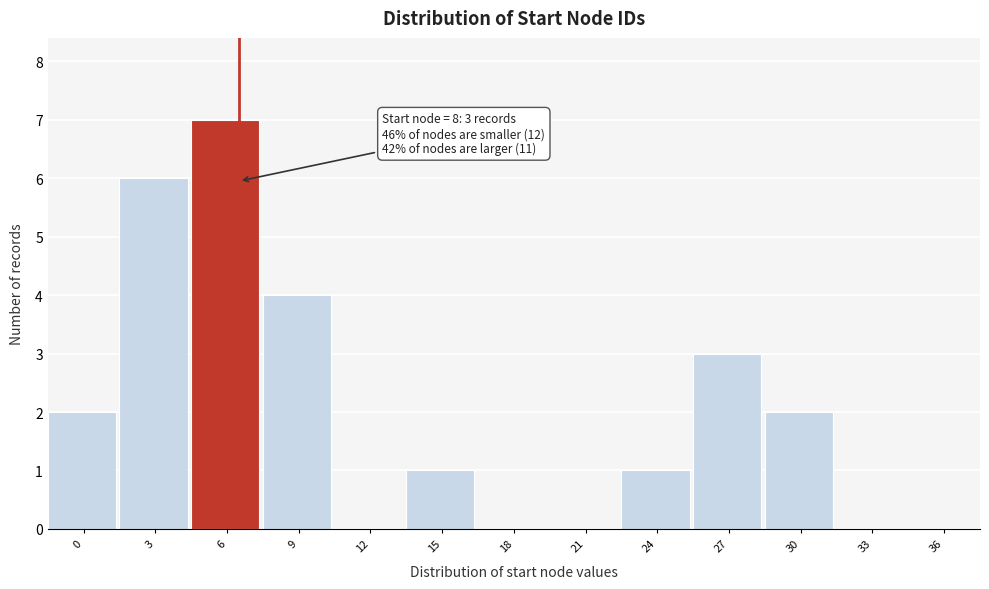

Reading right to left, list all the values displayed in this chart.

36=0	33=0	30=2	27=3	24=1	21=0	18=0	15=1	12=0	9=4	6=7	3=6	0=2